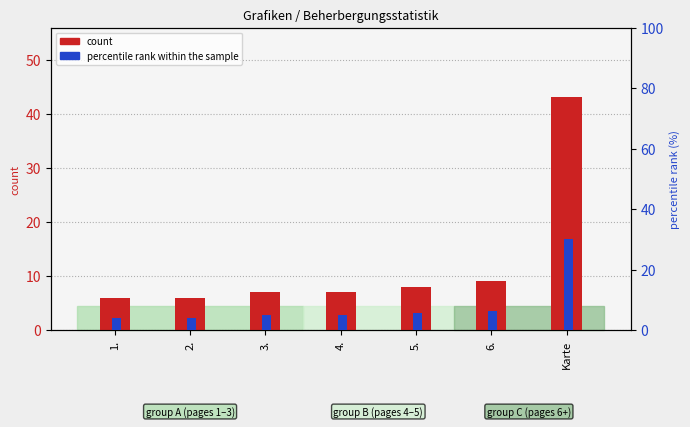

What value does the percentile rank within the sample series have at 2.?

4.2